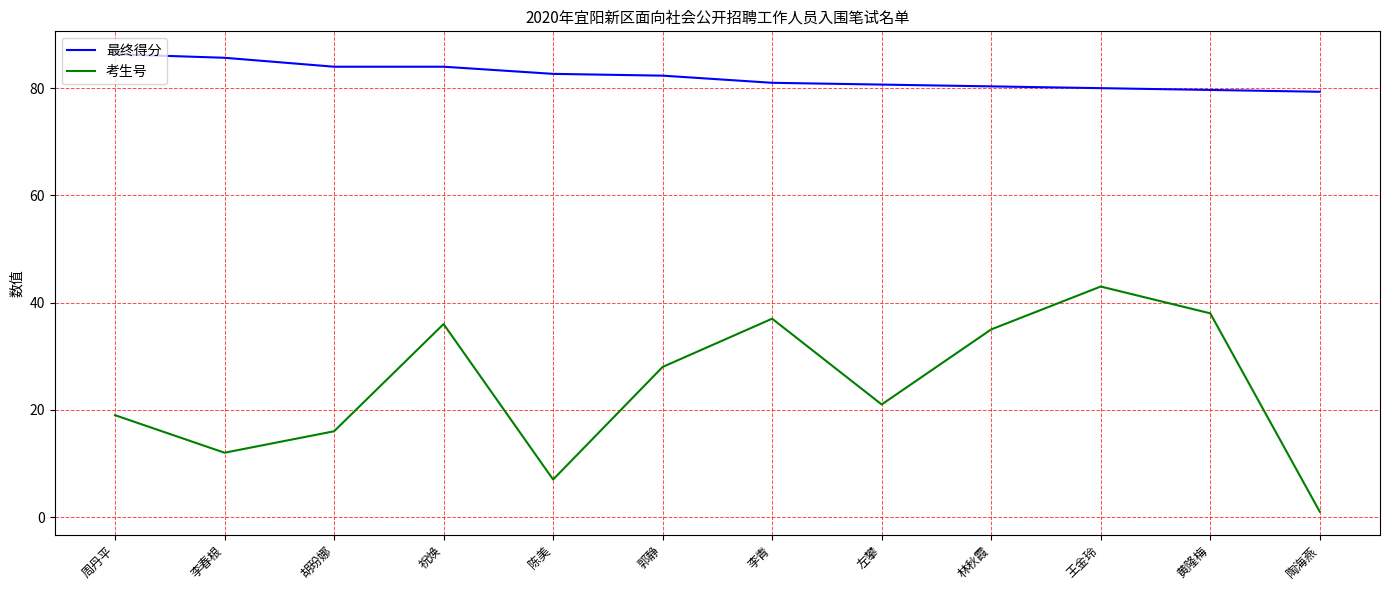

What is the maximum value shown in the chart?

86.3